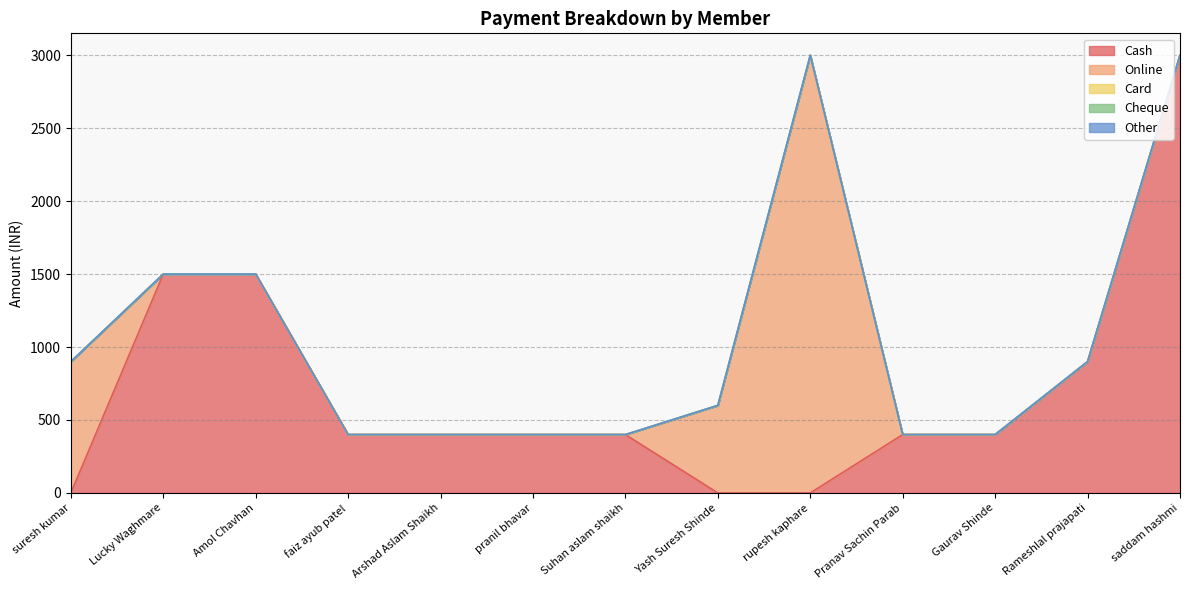

Is the value of Other at Suhan aslam shaikh greater than the value of Card at saddam hashmi?

No